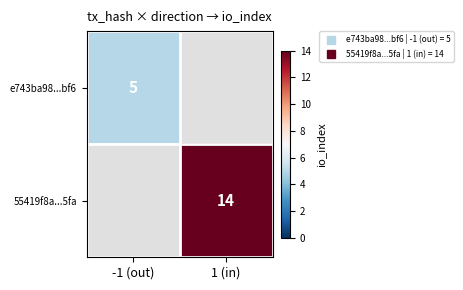

At which category does the chart reach its peak across all series?

1 (in)